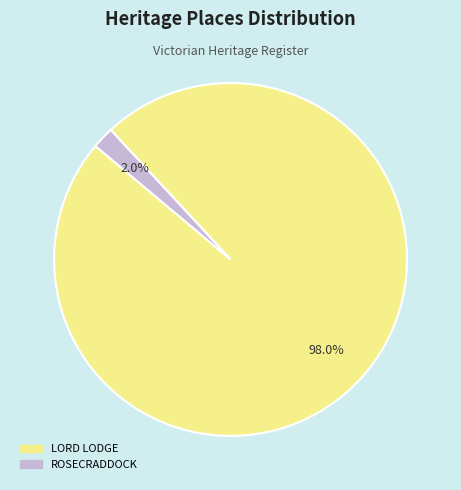

Which category has the biggest portion of the pie?

LORD LODGE